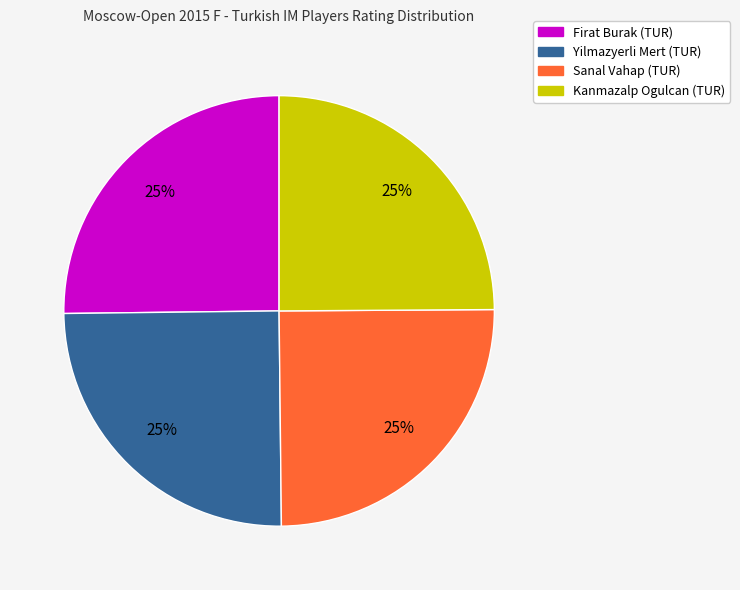

To the nearest percent, what percentage of the pie is Yilmazyerli Mert (TUR)?

25%